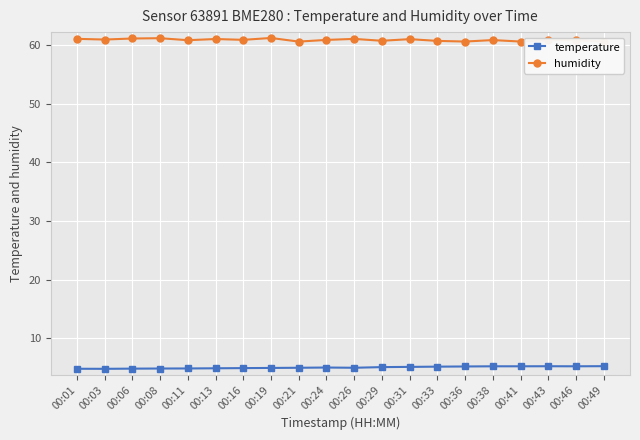

Is the value of humidity at 00:43 greater than the value of temperature at 00:26?

Yes